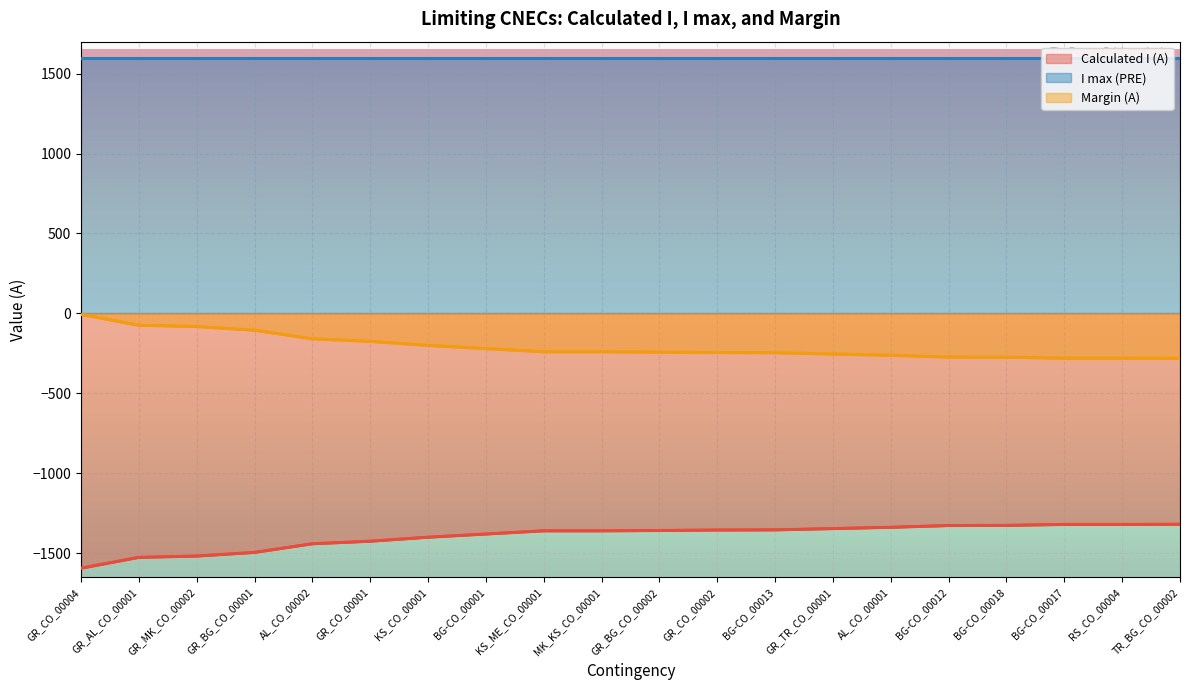

How many series are shown in this chart?

3